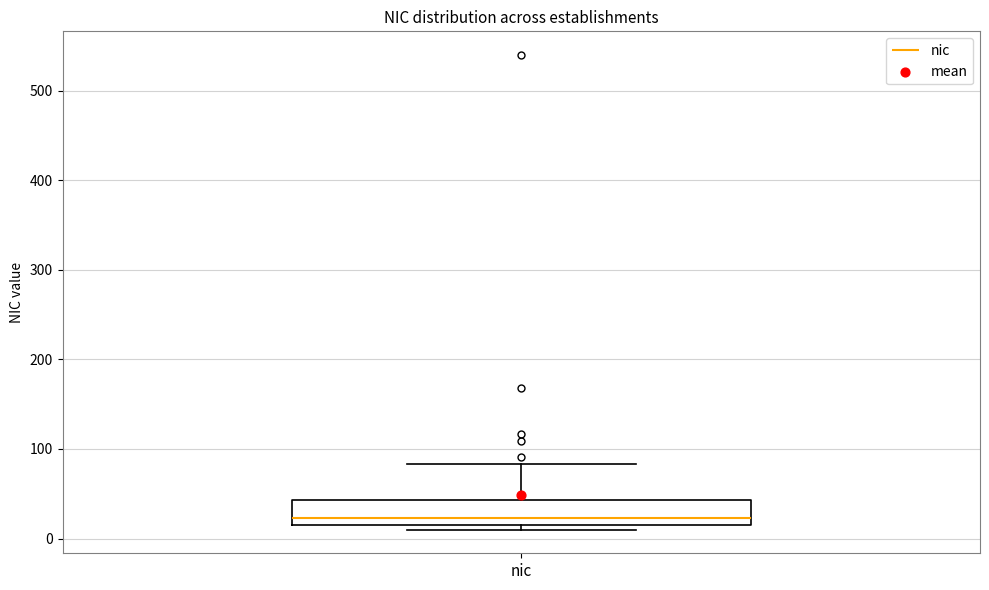

Read this box plot against the y-axis: the position of the median line, the range covered by the box, and the ends of both whiskers. The values are not printed on the chart, so give them approximately, as read against the axis.

median 20 (just above the box's lower edge), box 20 to 40, whiskers 10 to 80